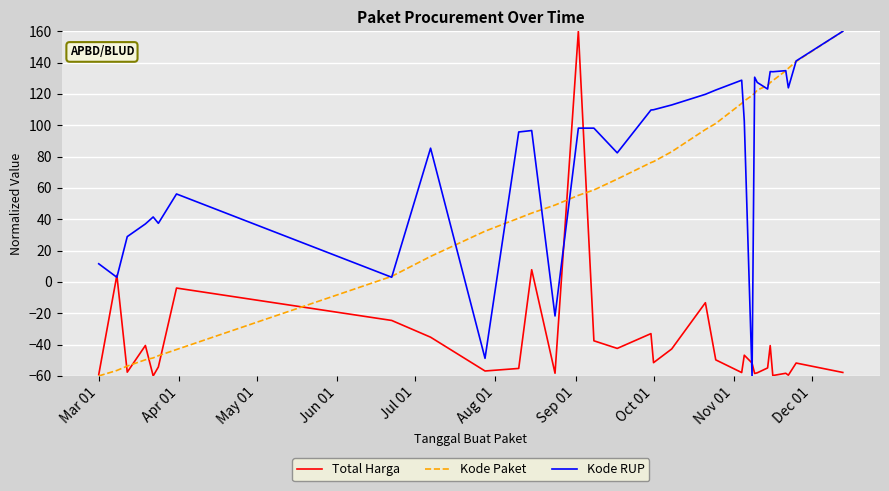

What is the difference between the maximum and minimum values in the Kode Paket series?

220.0